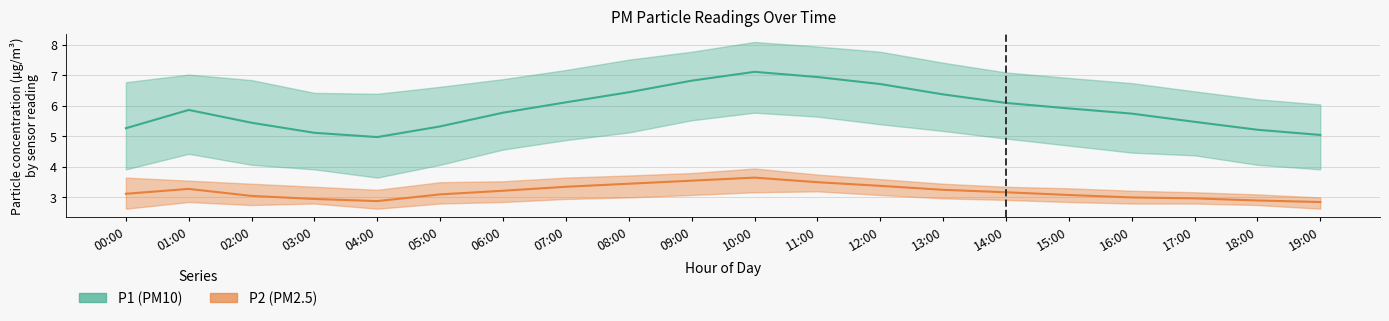

At how many categories does at least one series exceed 6?

20